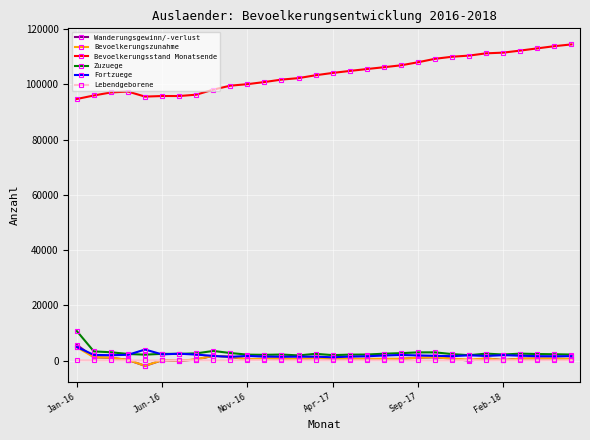

Which series has the largest range (max minus min)?

Bevoelkerungsstand Monatsende